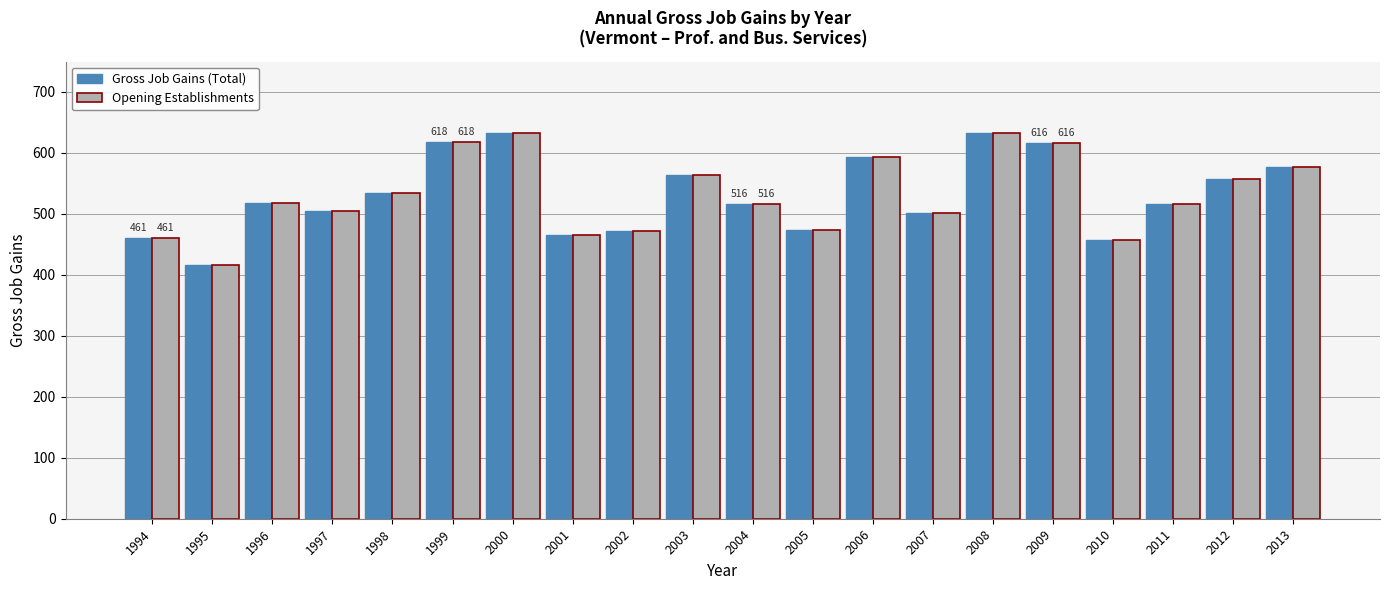

What is the total value across all series at 2002?

944